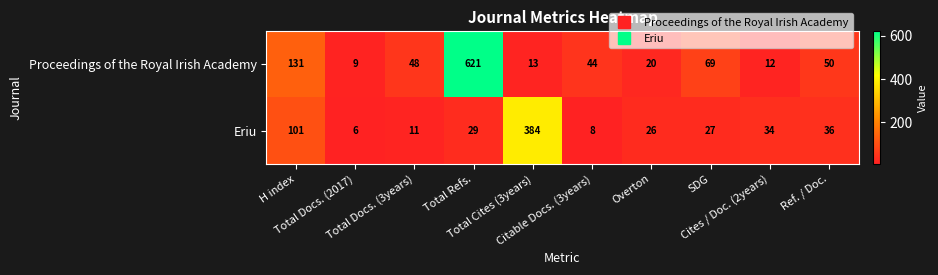

Which series has the largest total across all categories?

Proceedings of the Royal Irish Academy